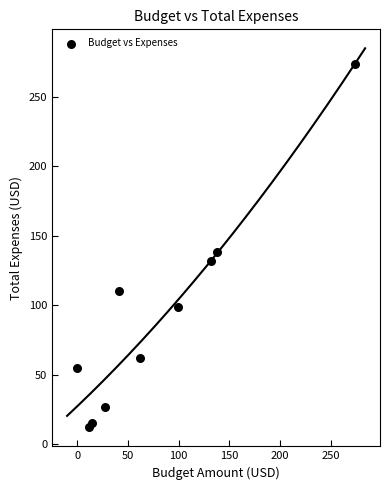

What Y value in the scatter plot is closest to 143?

138